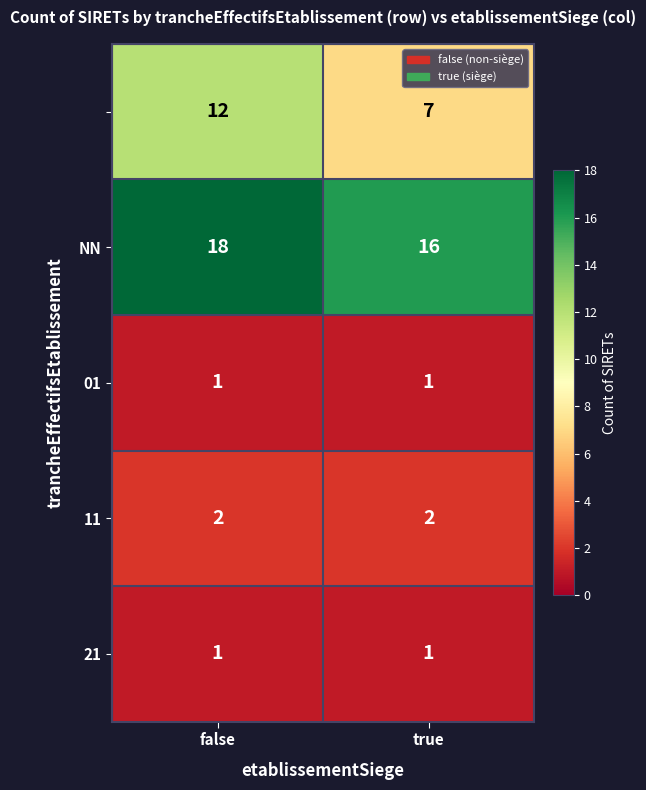

Which label corresponds to the largest value in the chart?

false